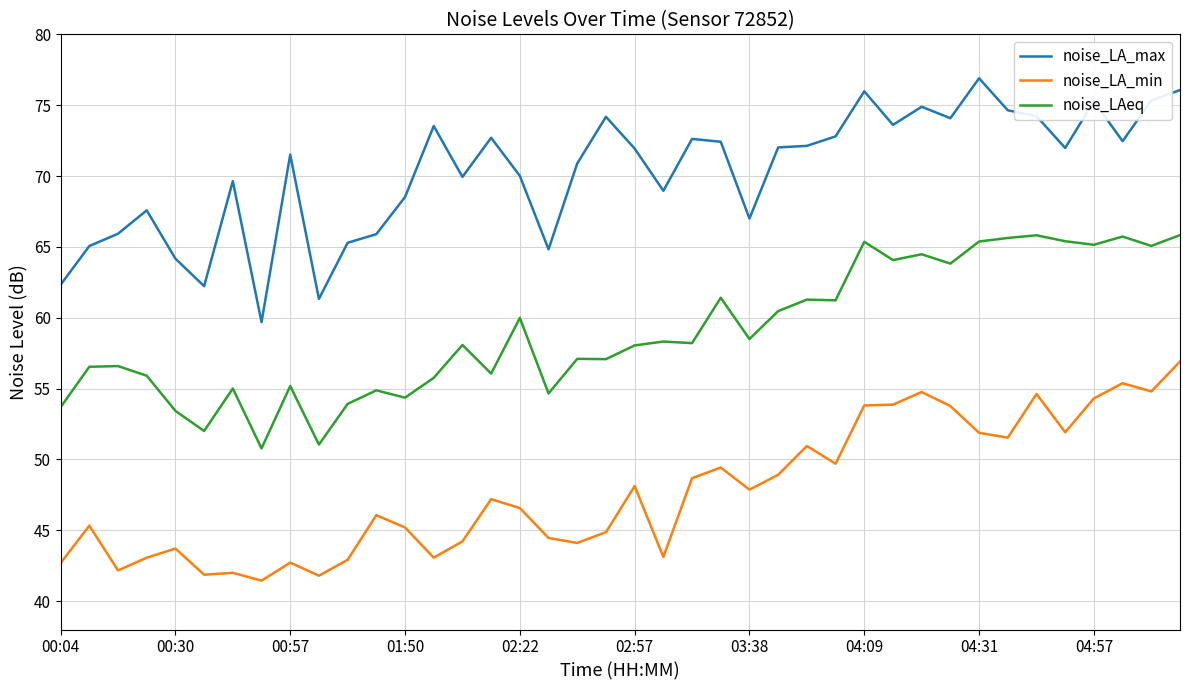

What is the difference between the maximum and minimum values in the noise_LA_max series?

17.2